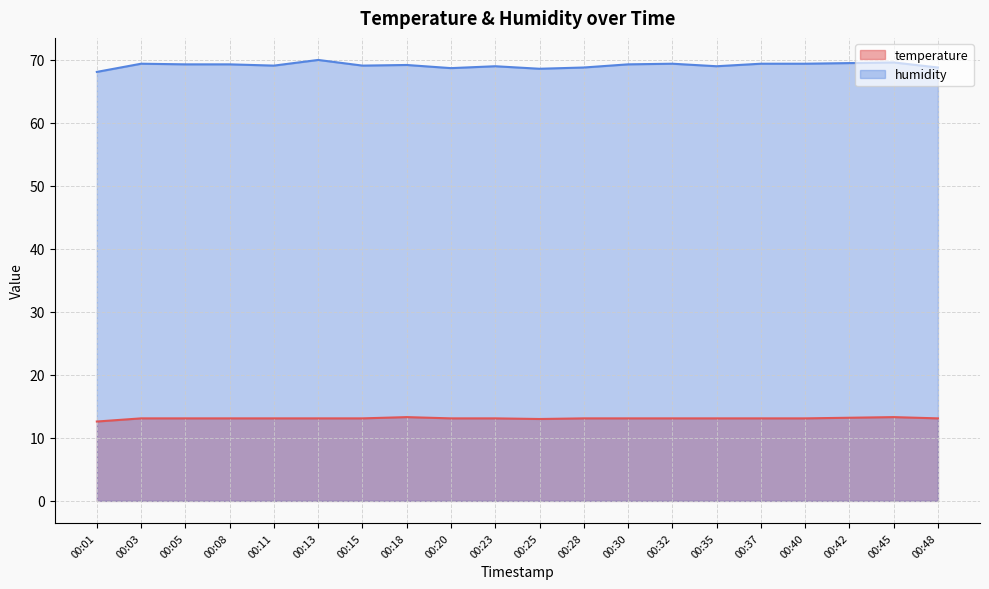

The value of humidity at 00:23 is 26.1. True or false?

False